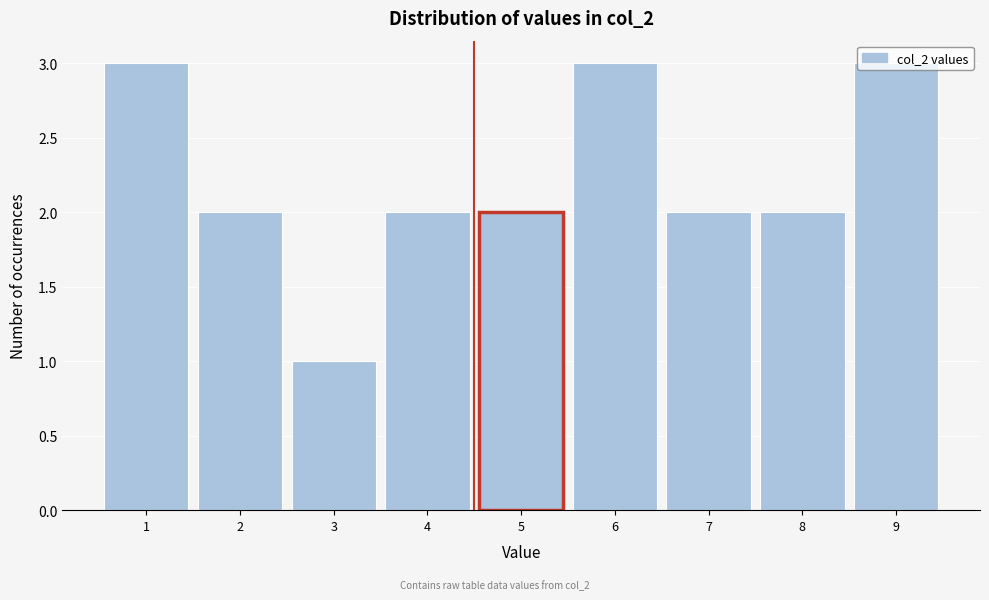

What is the sum of all values?

20